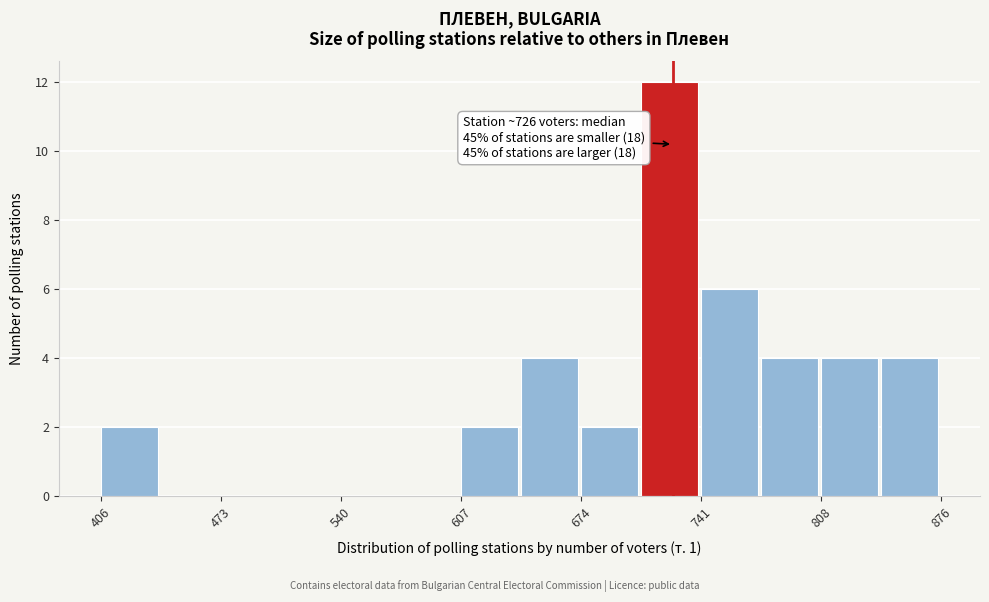

Read against the x-axis, roughly where is the centre of the tallest bar?

720